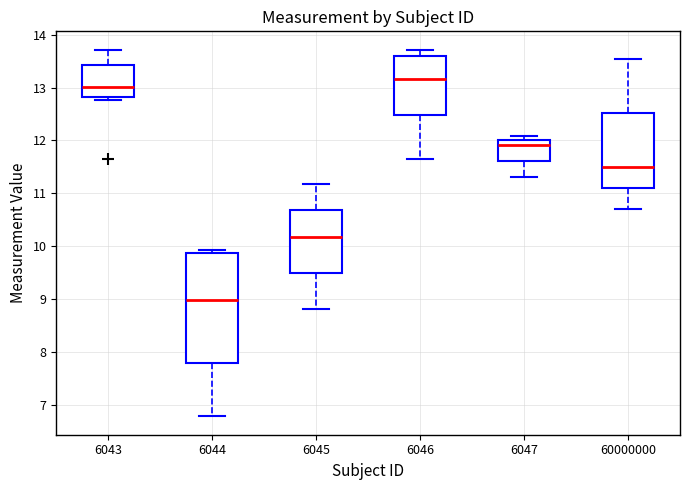

Reading left to right, transcribe this box plot: for each box, give where its median line is, the range the box spans, and where its two whiskers end, as read against the y-axis. The values are not printed on the chart, so give them approximately, as read against the axis.

6043: median 13.0, box 12.8 to 13.4, whiskers 12.8 (just below the box's lower edge) to 13.7
6044: median 9.0, box 7.8 to 9.9, whiskers 6.8 to 9.9 (just above the box's upper edge)
6045: median 10.2, box 9.5 to 10.7, whiskers 8.8 to 11.2
6046: median 13.2, box 12.5 to 13.6, whiskers 11.7 to 13.7
6047: median 11.9, box 11.6 to 12.0, whiskers 11.3 to 12.1
60000000: median 11.5, box 11.1 to 12.5, whiskers 10.7 to 13.5